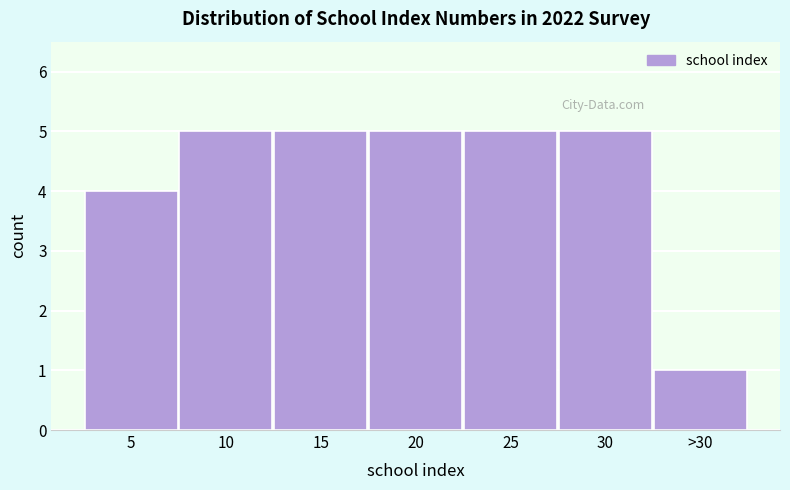

Reading right to left, extract all data points from this chart.

1	5	5	5	5	5	4